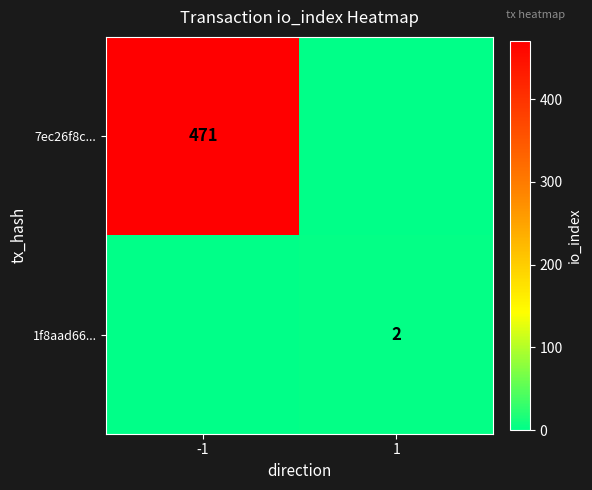

Is it true that 7ec26f8c... equals 202 at -1?

False